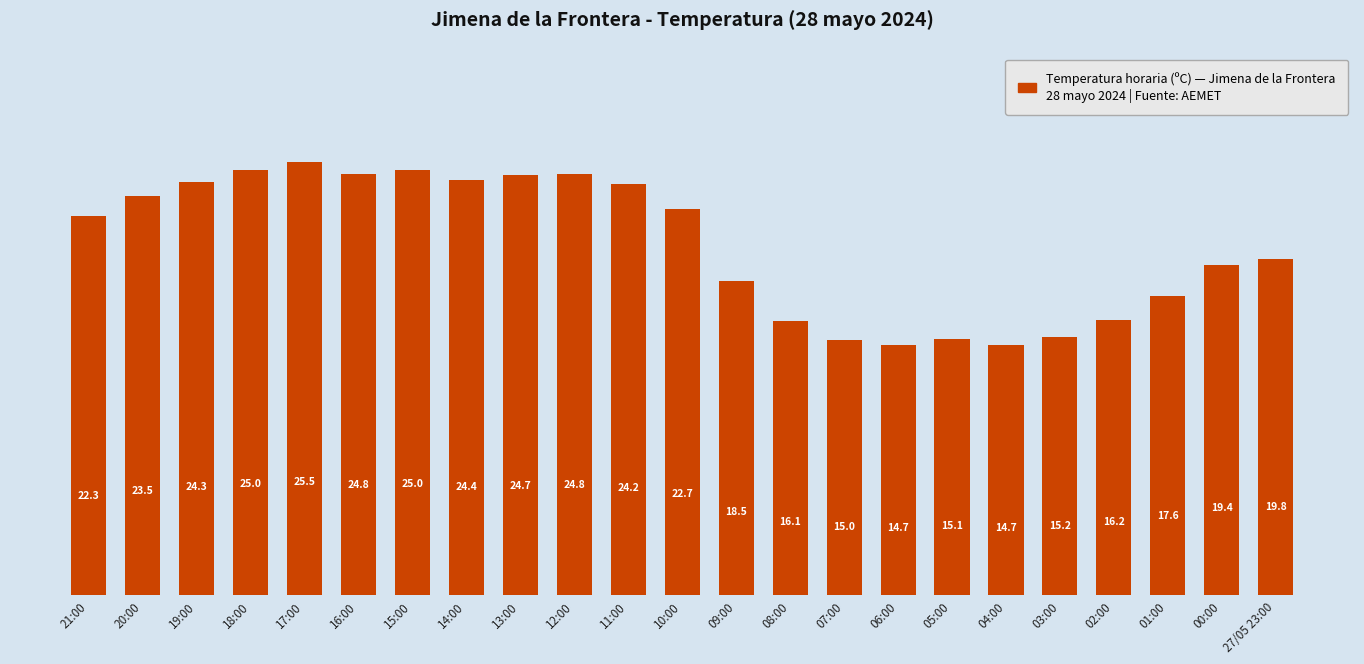

What is the smallest value displayed?

14.7